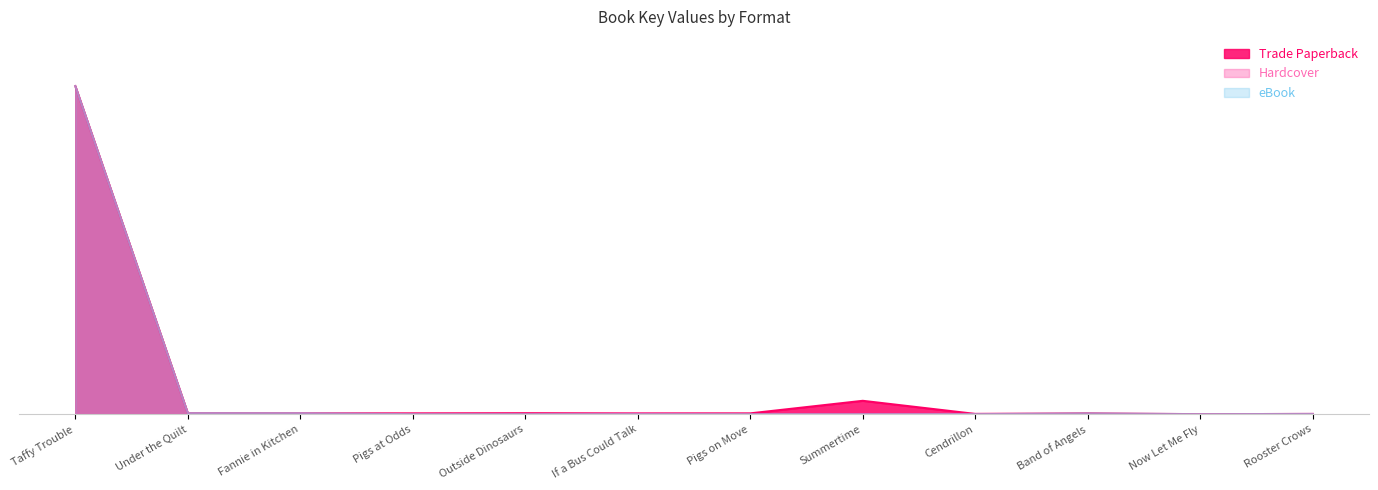

Reading left to right, transcribe all the data shown in this chart.

Trade Paperback: Taffy Trouble=1.0	Under the Quilt=0.0	Fannie in Kitchen=0.0	Pigs at Odds=0.0	Outside Dinosaurs=0.0	If a Bus Could Talk=0.0	Pigs on Move=0.0	Summertime=0.0	Cendrillon=0.0	Band of Angels=0.0	Now Let Me Fly=0.0	Rooster Crows=0.0
Hardcover: Taffy Trouble=1.0	Under the Quilt=0.0	Fannie in Kitchen=0.0	Pigs at Odds=0.0	Outside Dinosaurs=0.0	If a Bus Could Talk=0.0	Pigs on Move=0.0	Summertime=0.0	Cendrillon=0.0	Band of Angels=0.0	Now Let Me Fly=0.0	Rooster Crows=0.0
eBook: Taffy Trouble=1.0	Under the Quilt=0.0	Fannie in Kitchen=0.0	Pigs at Odds=0.0	Outside Dinosaurs=0.0	If a Bus Could Talk=0.0	Pigs on Move=0.0	Summertime=0.0	Cendrillon=0.0	Band of Angels=0.0	Now Let Me Fly=0.0	Rooster Crows=0.0